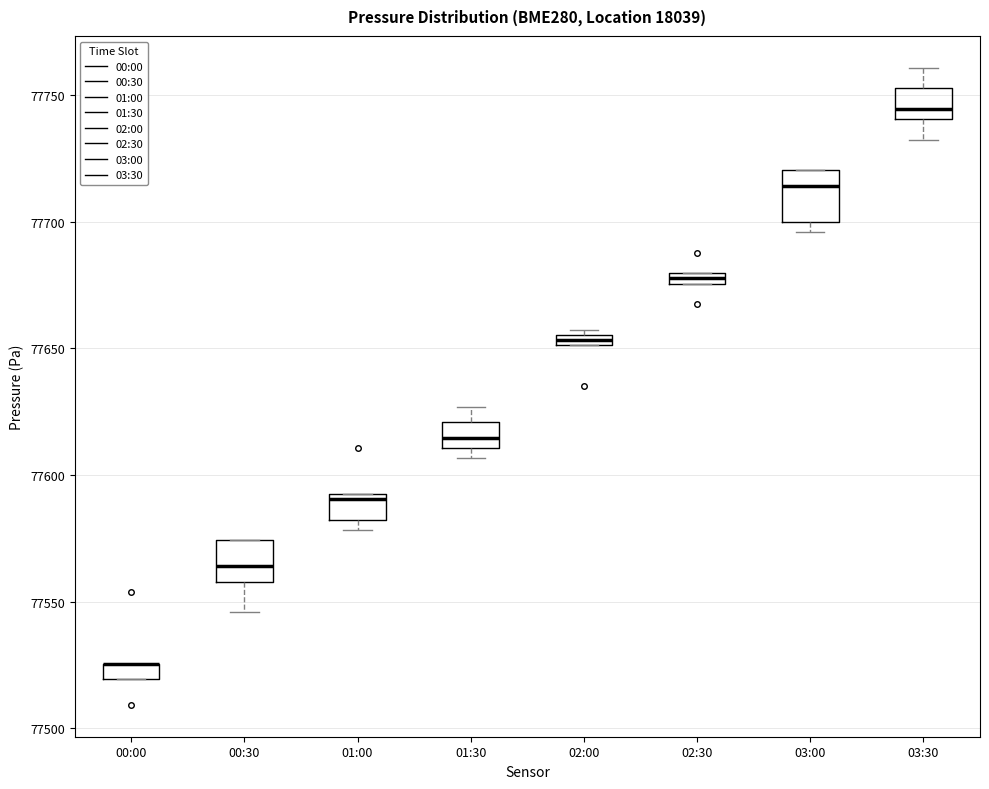

Where does the median line of the box for 00:30 sit on the y-axis? The values are not printed on the chart, so give them approximately, as read against the axis.

77565